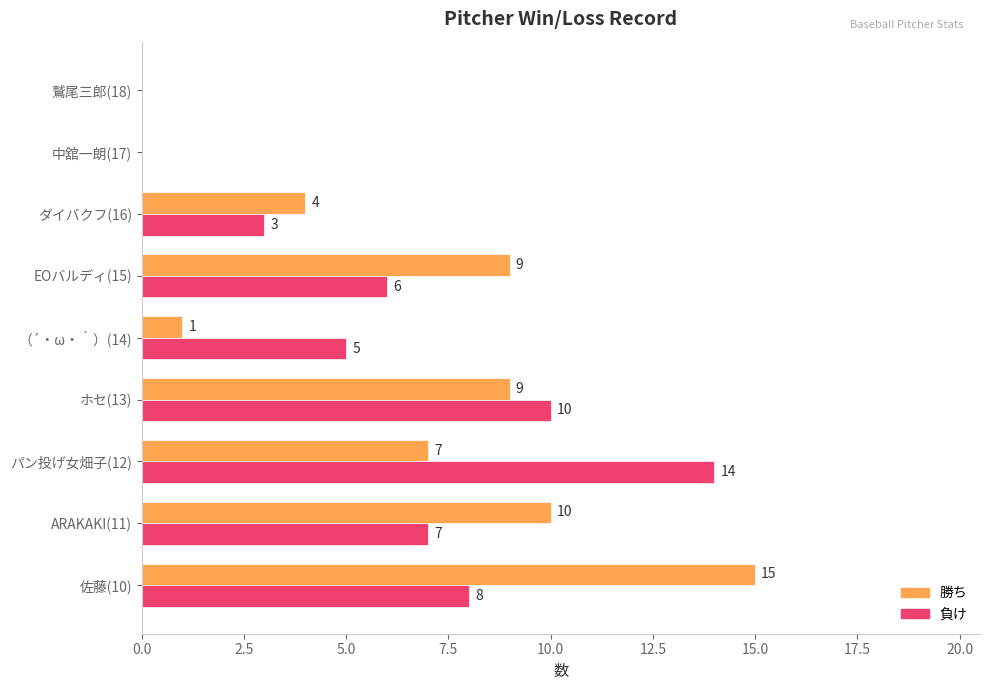

What is the total value across all series at （´・ω・｀）(14)?

6